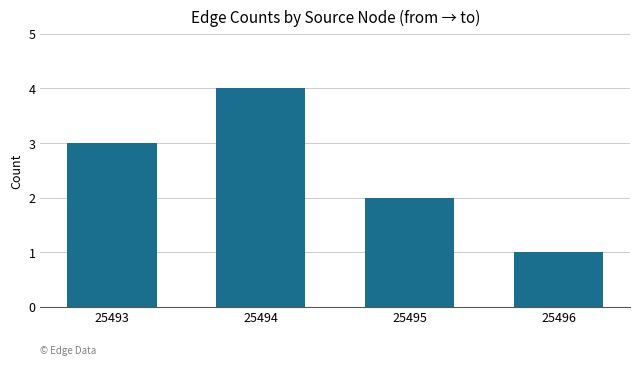

Reading left to right, list all the values displayed in this chart.

3	4	2	1